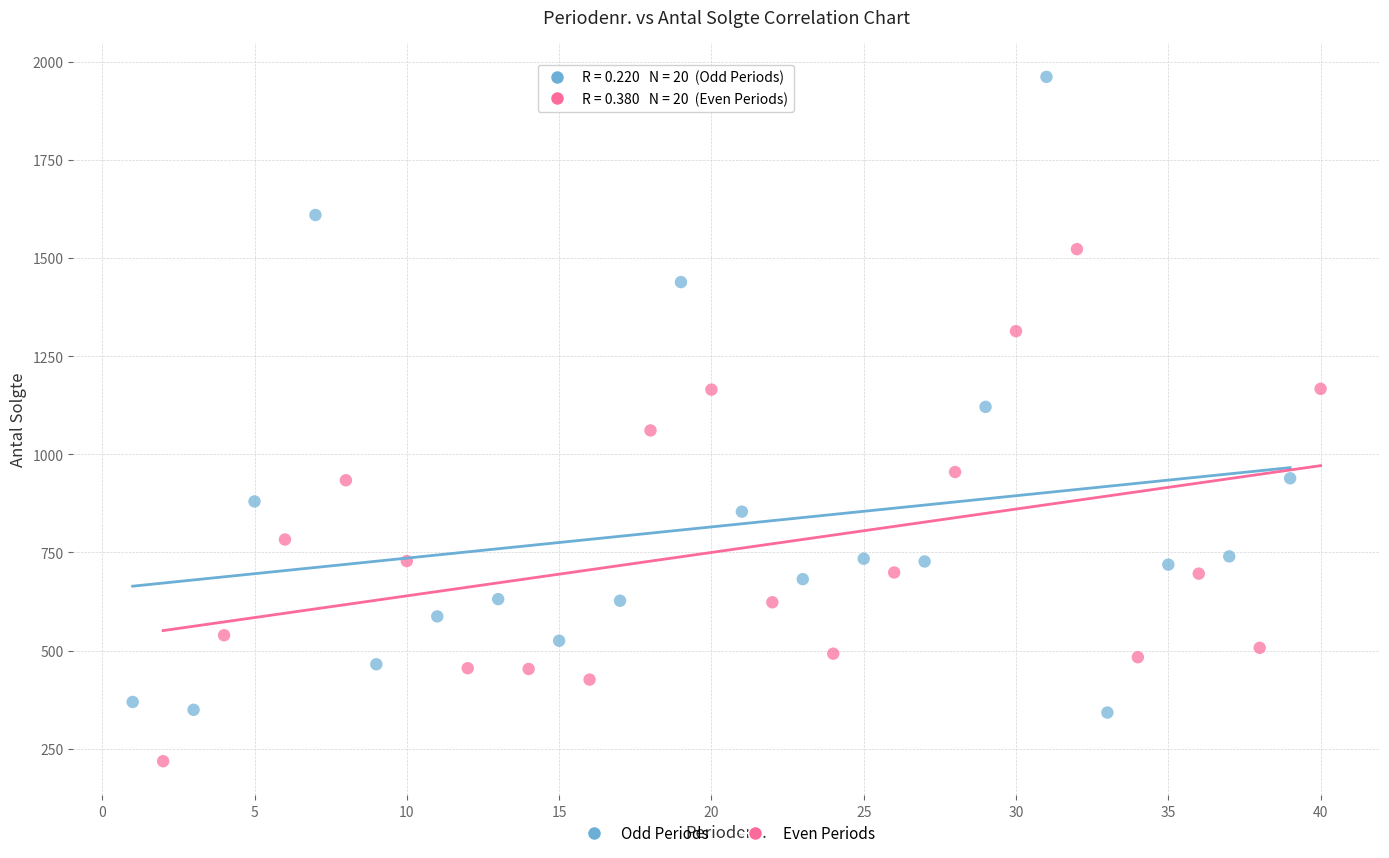

Which series reaches the maximum Y coordinate?

Odd Periods